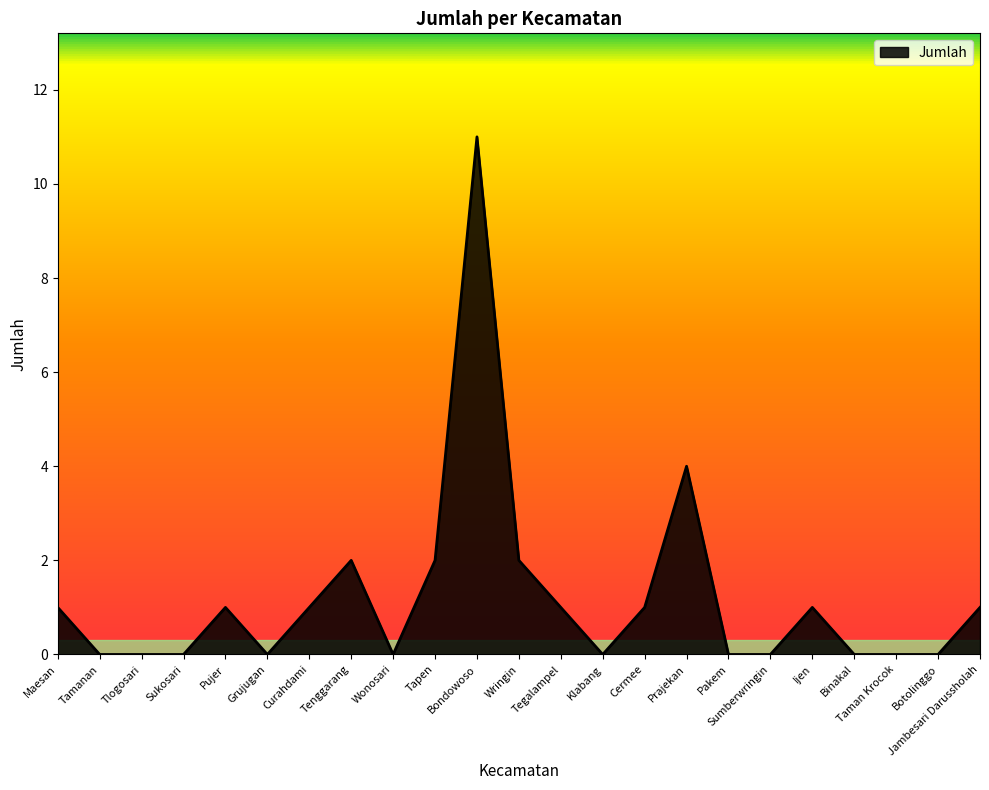

What position from the right is Sukosari?

20